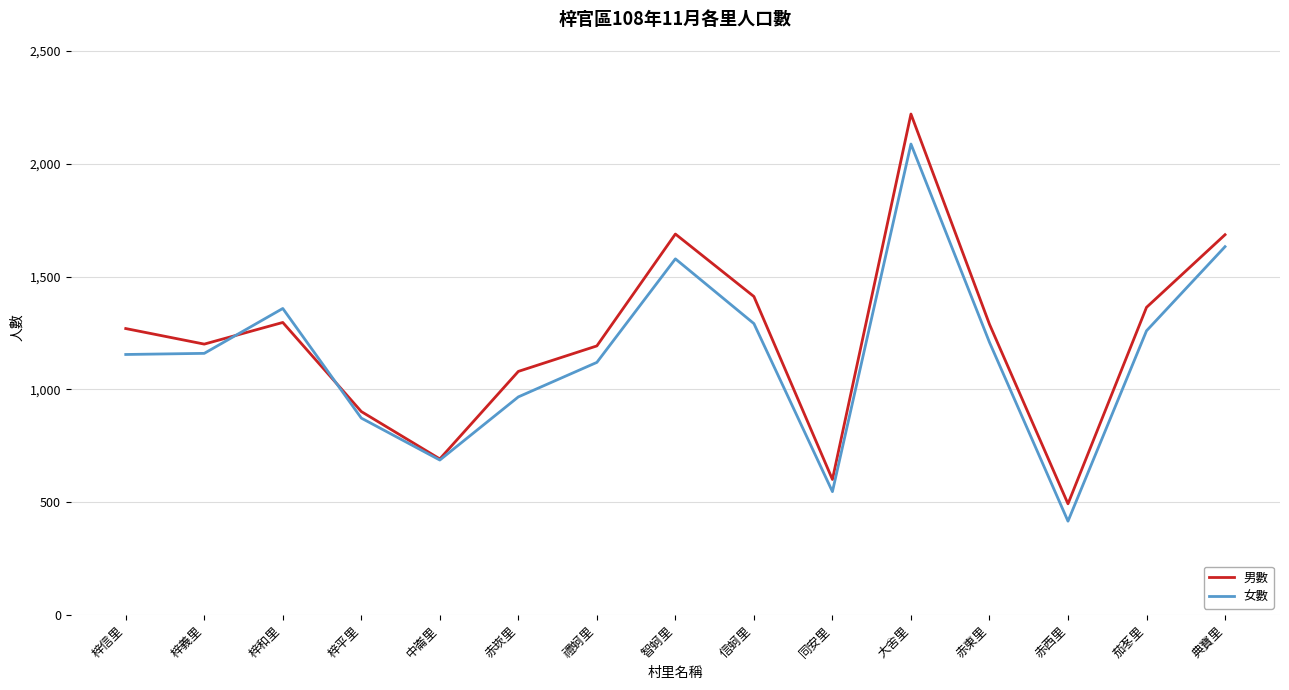

At which category does 女數 reach its first local peak?

梓和里